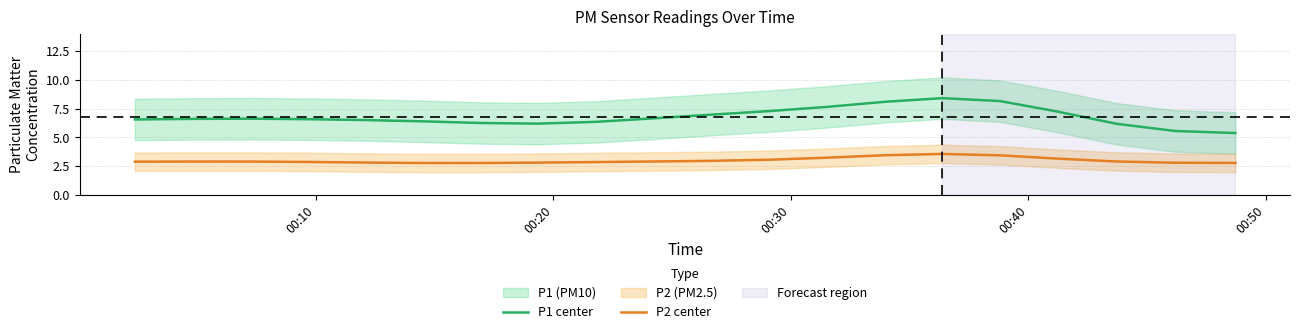

True or false: P2 center and P1 center intersect in this chart.

False